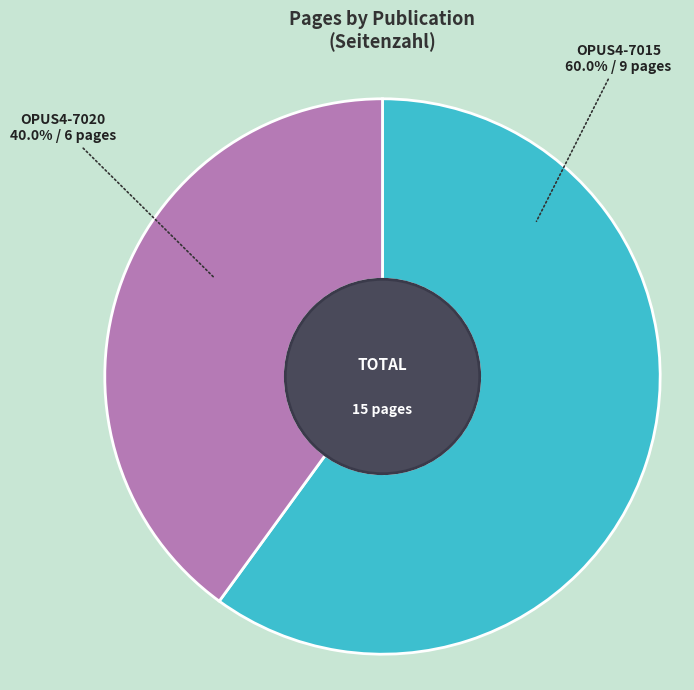

True or false: OPUS4-7020 accounts for 26% of the total.

False